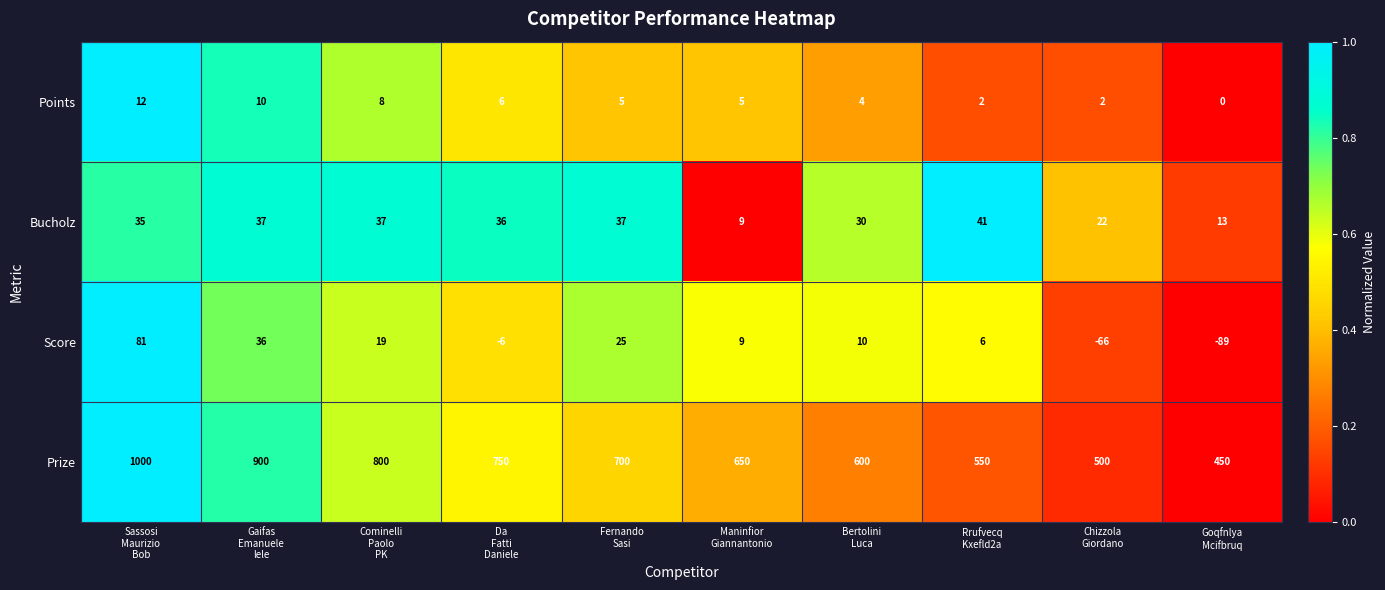

Rank the series by their maximum value, from highest to lowest.

Prize, Score, Bucholz, Points